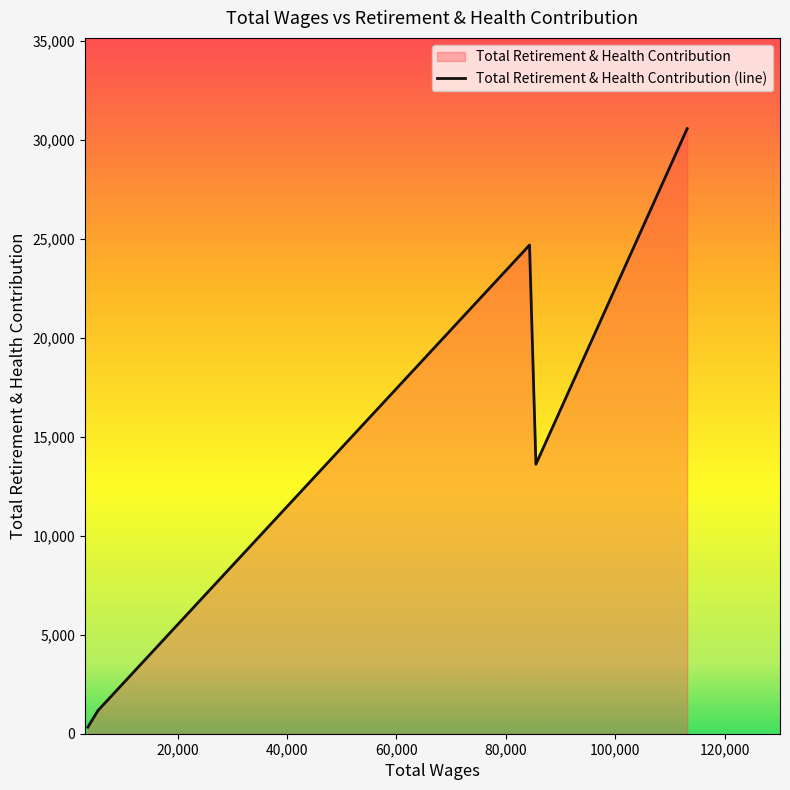

How many lines are shown in the chart?

1